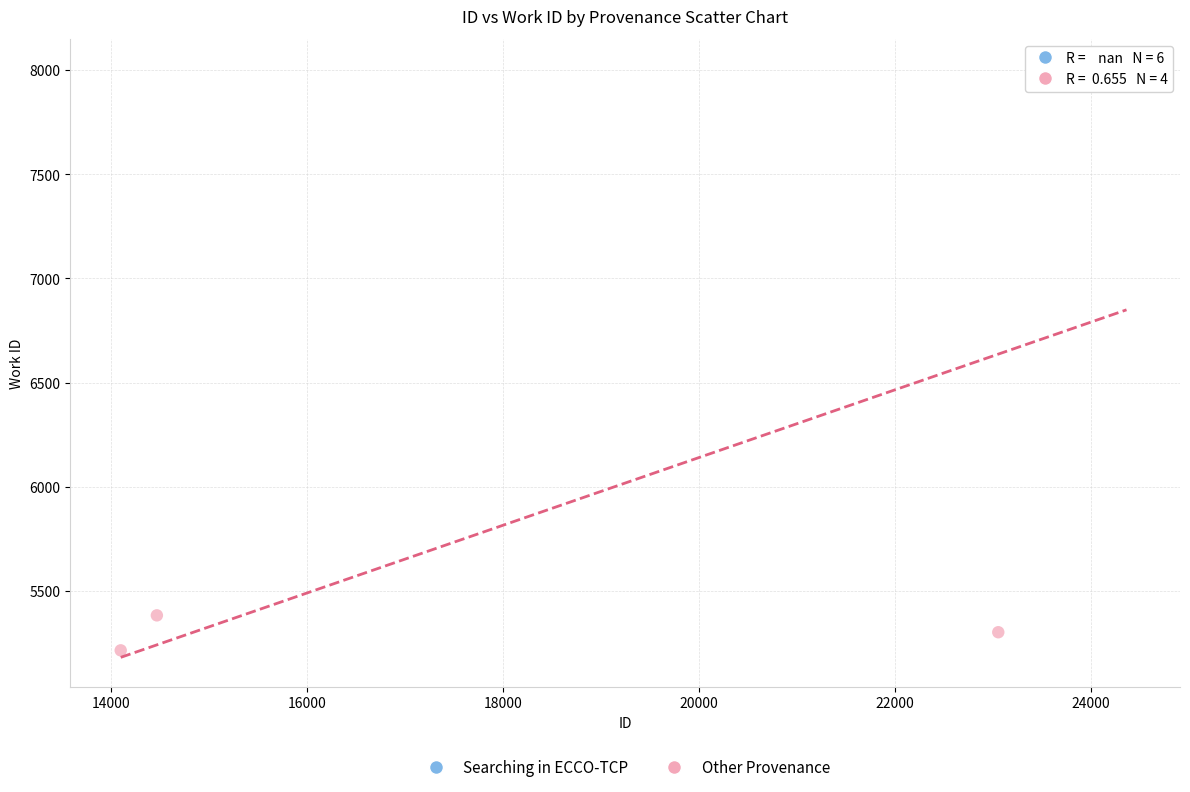

Which series reaches the minimum Y coordinate?

Other Provenance